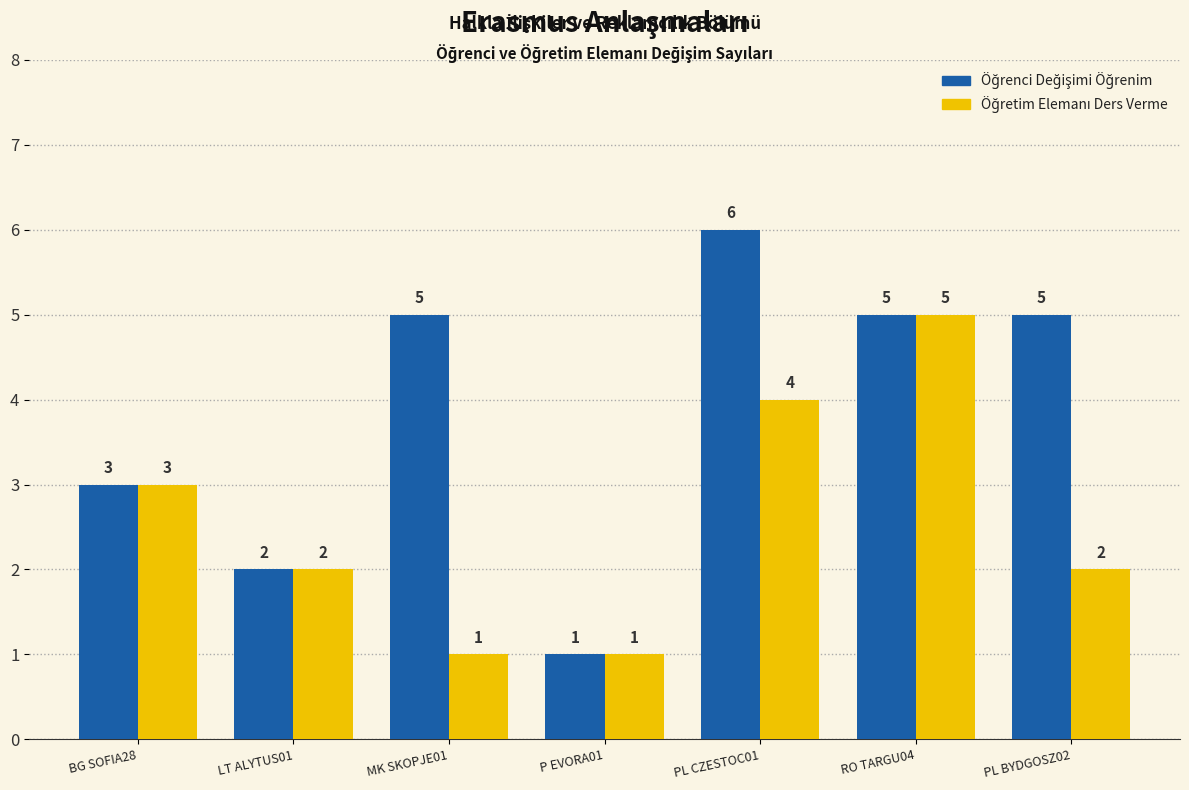

What is the difference between the highest and lowest values at PL BYDGOSZ02?

3